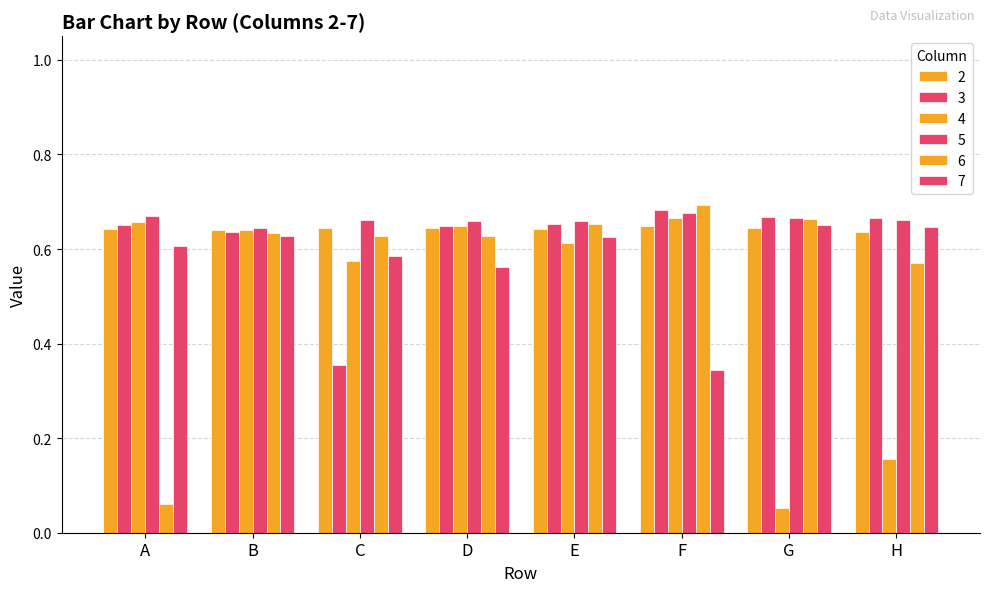

Which category has the highest value in the 5 series?

F